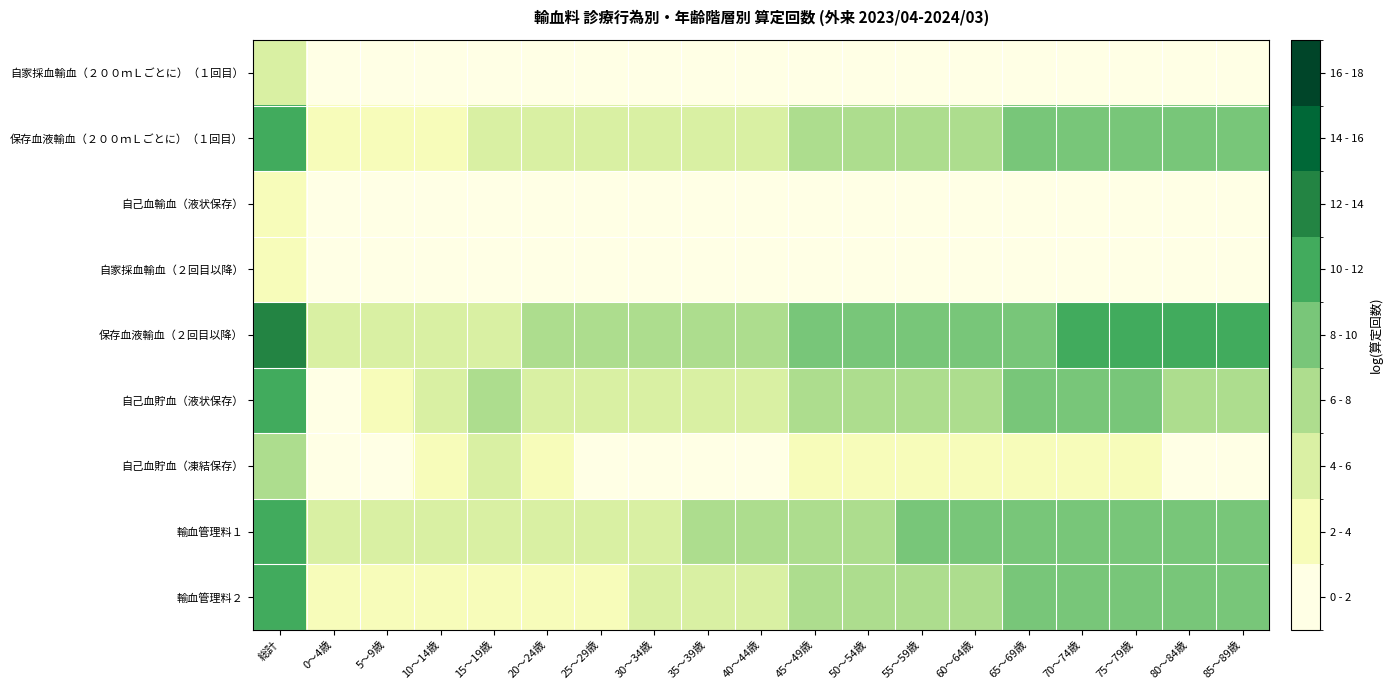

Count the number of data series in this chart.

9